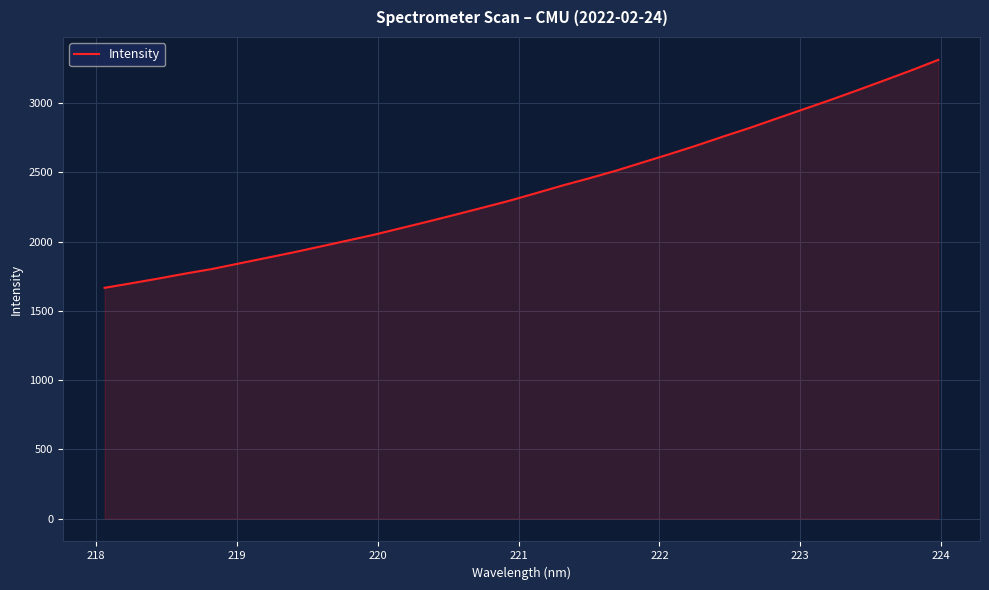

What is the greatest value displayed?

3312.1